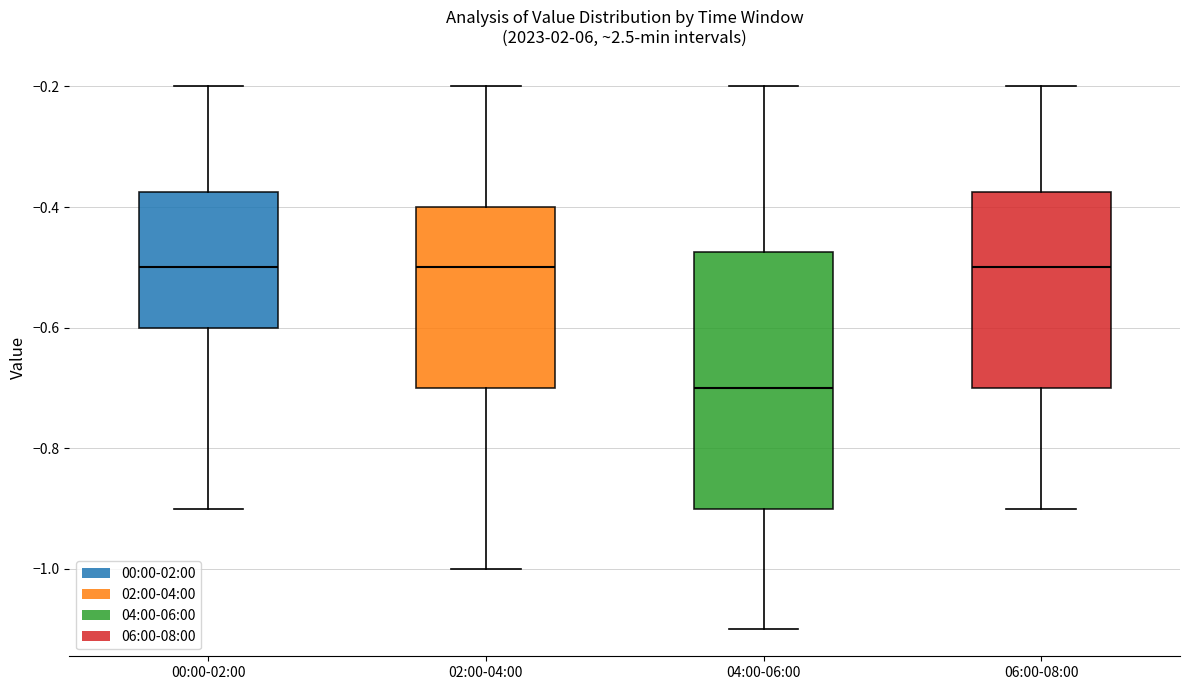

Reading left to right, read every box against the y-axis: the position of its median line, the range the box covers, and the ends of its whiskers. The values are not printed on the chart, so give them approximately, as read against the axis.

00:00-02:00: median -0.50, box -0.60 to -0.38, whiskers -0.90 to -0.20
02:00-04:00: median -0.50, box -0.70 to -0.40, whiskers -1.00 to -0.20
04:00-06:00: median -0.70, box -0.90 to -0.48, whiskers -1.10 to -0.20
06:00-08:00: median -0.50, box -0.70 to -0.38, whiskers -0.90 to -0.20